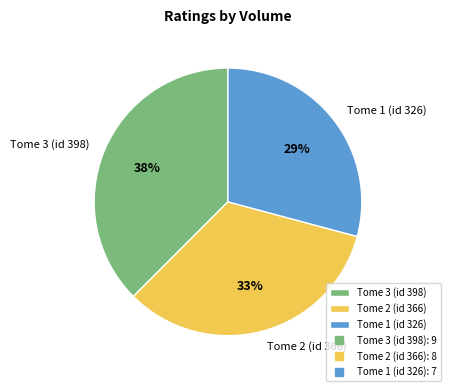

What is the smallest slice in the pie chart?

Tome 1 (id 326)